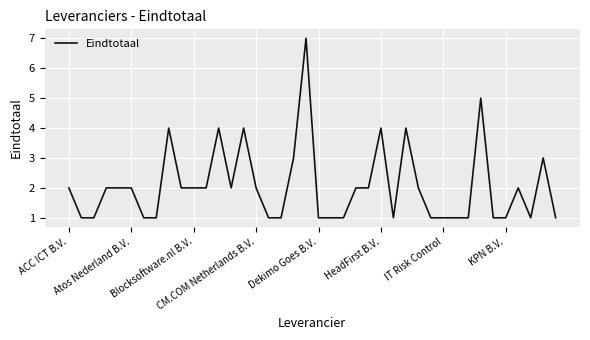

What is the greatest value displayed?

7